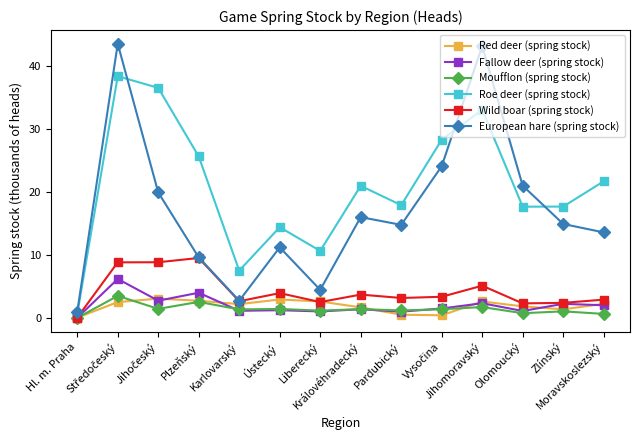

At how many categories does at least one series exceed 12?

11